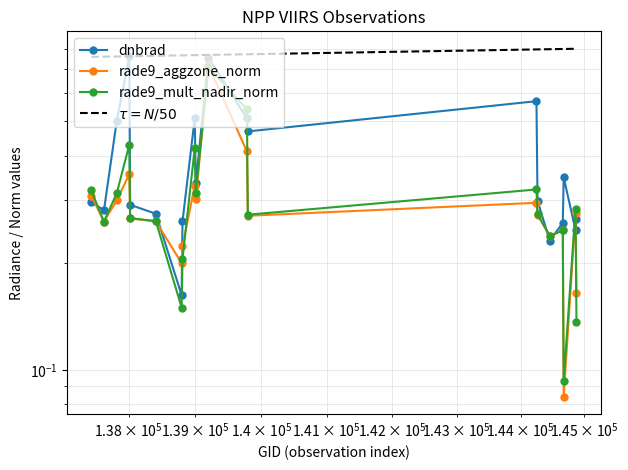

True or false: rade9_aggzone_norm and dnbrad intersect in this chart.

True